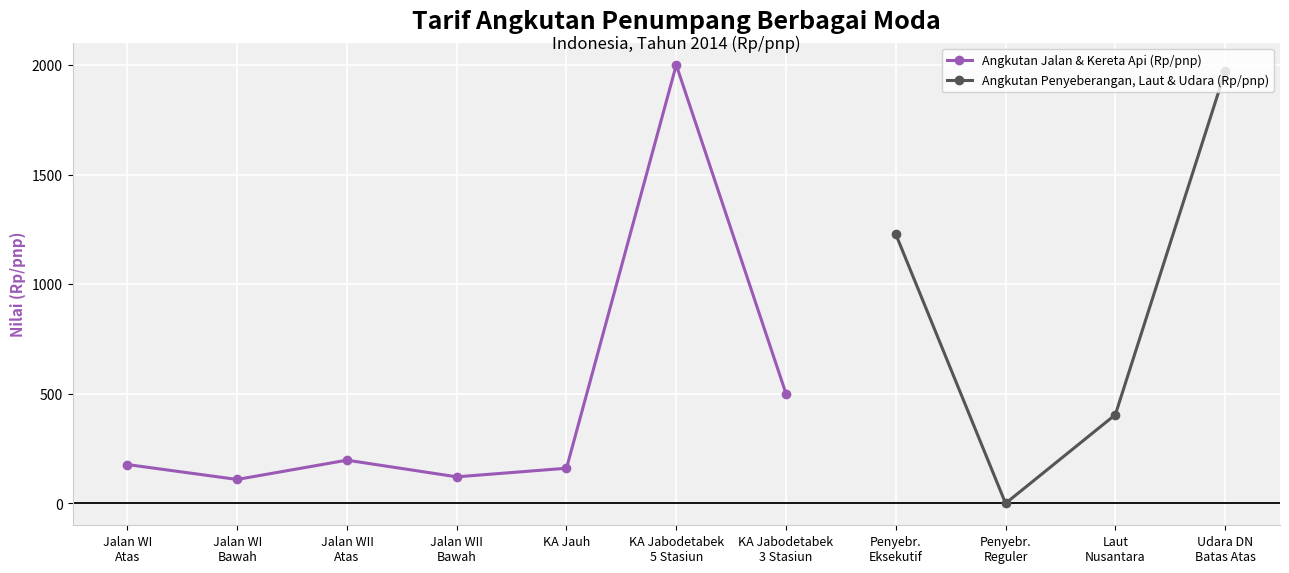

What position from the left is Penyebr.
Reguler?

9